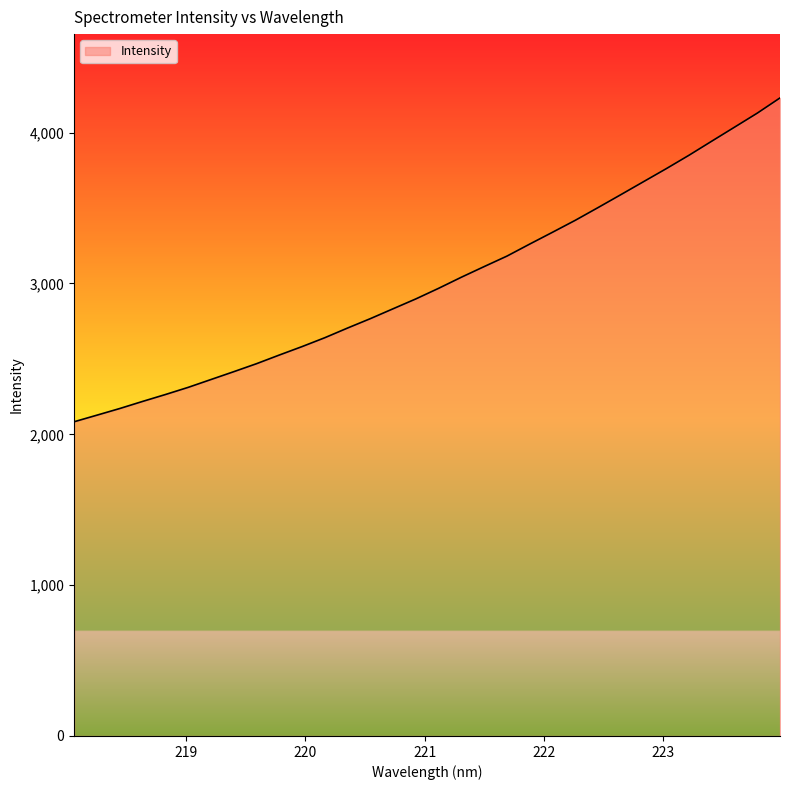

What is the difference between the maximum and minimum values?

2147.0